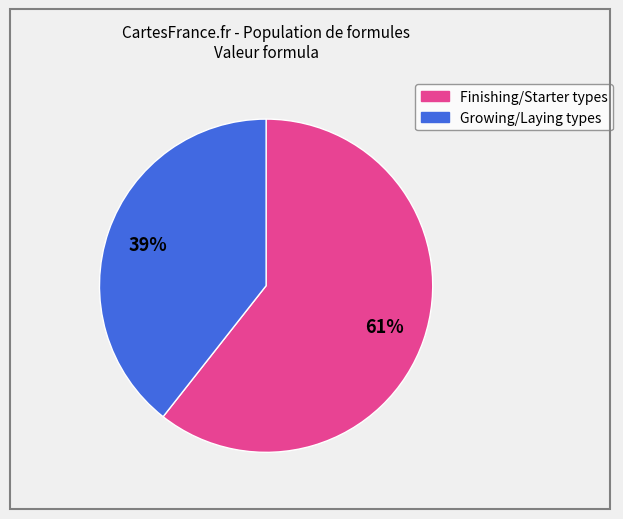

Does any single category account for the majority?

Yes